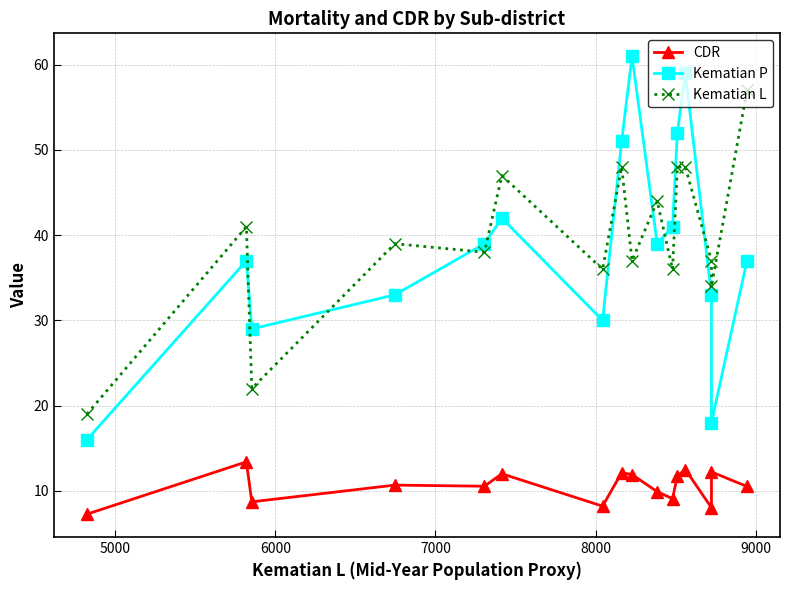

True or false: CDR and Kematian L cross at least once.

False